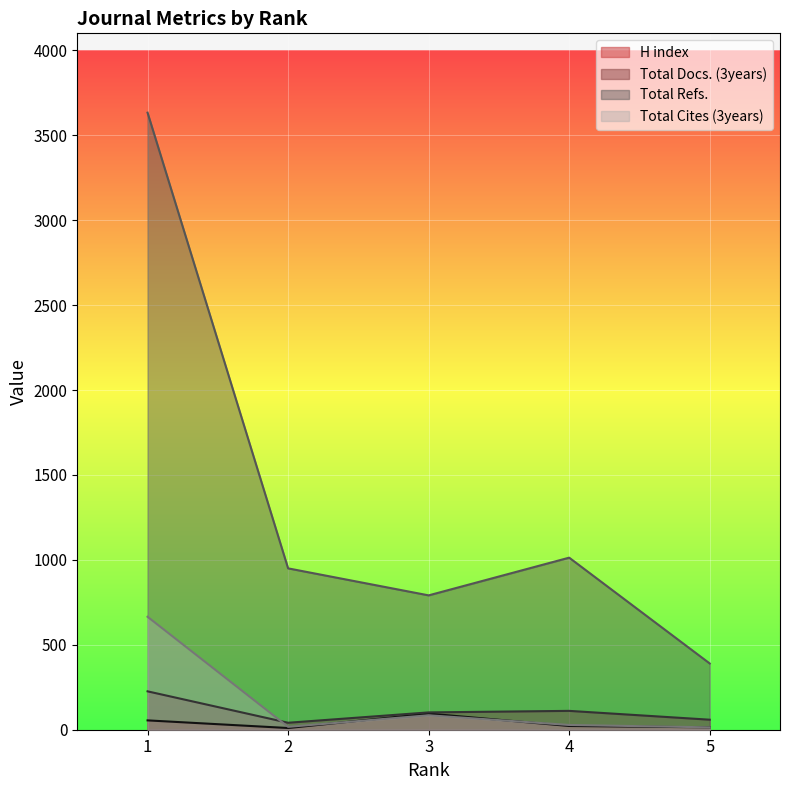

True or false: Total Docs. (3years) has a value of 226 at 1.

True